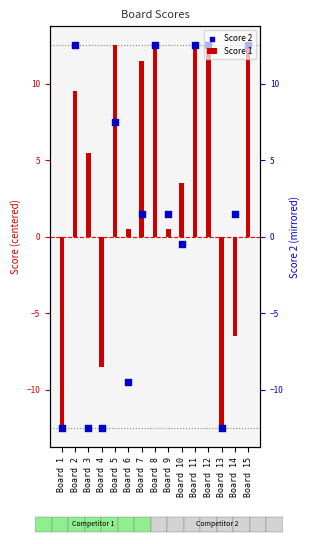

Which series reaches the minimum Y coordinate?

Score 1